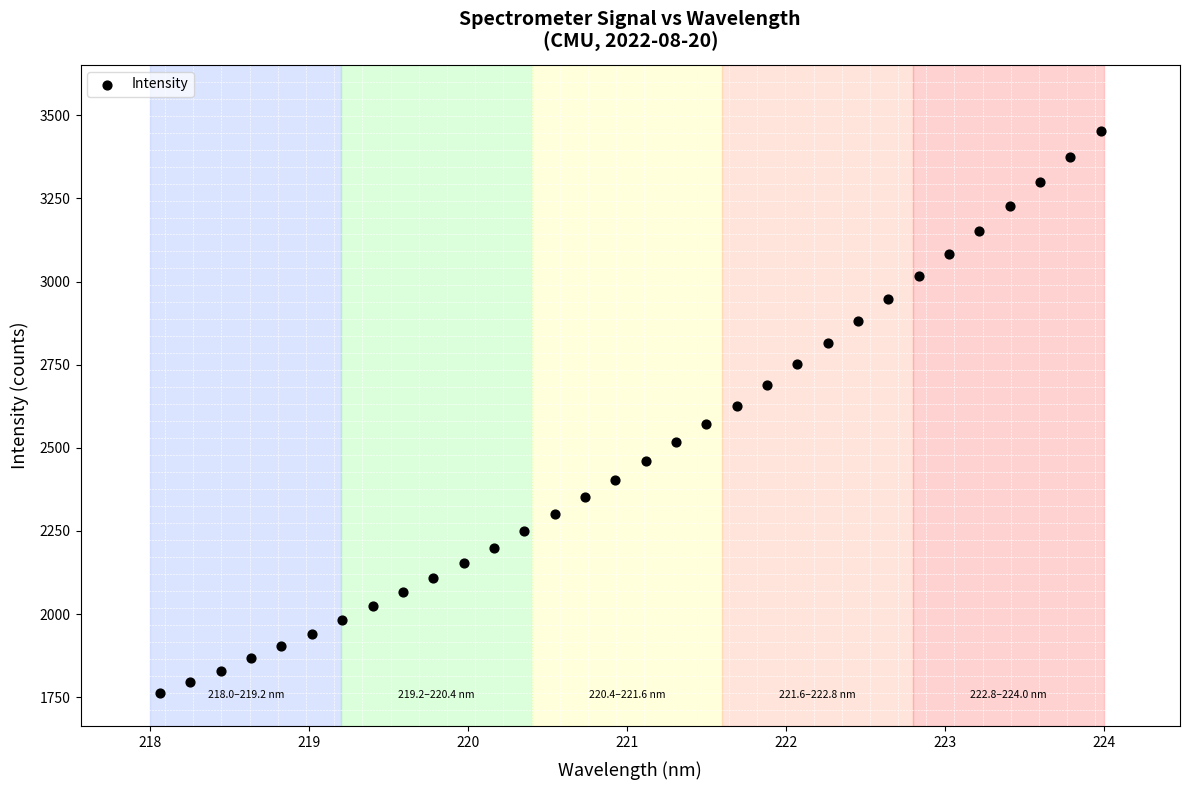

What is the range of X values (max minus min)?

5.9